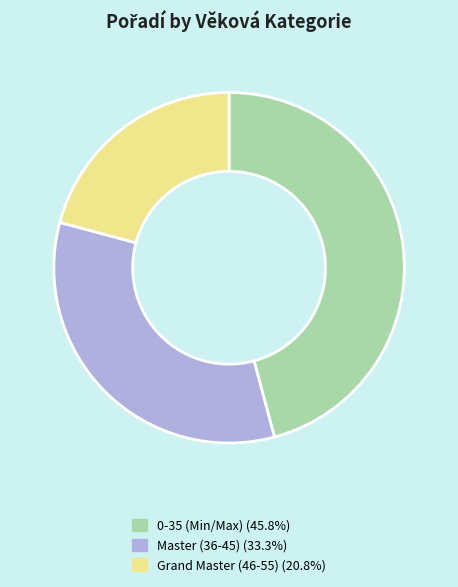

Does any single category account for the majority?

No